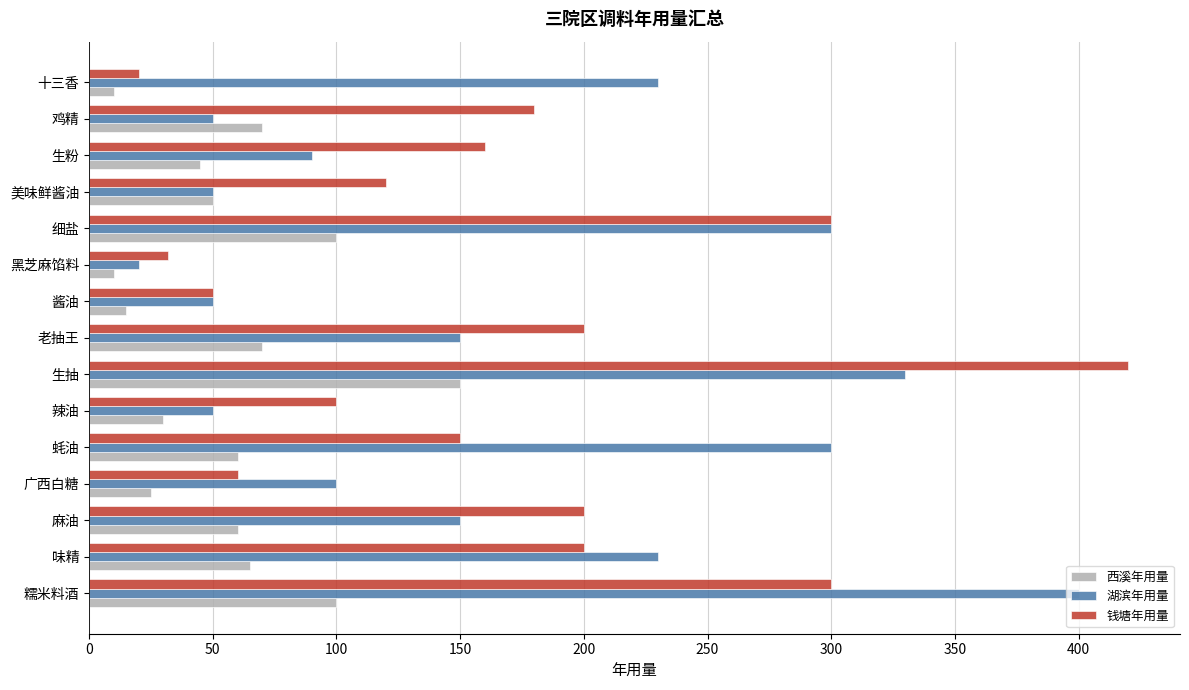

At which category is the sum across all series the highest?

生抽